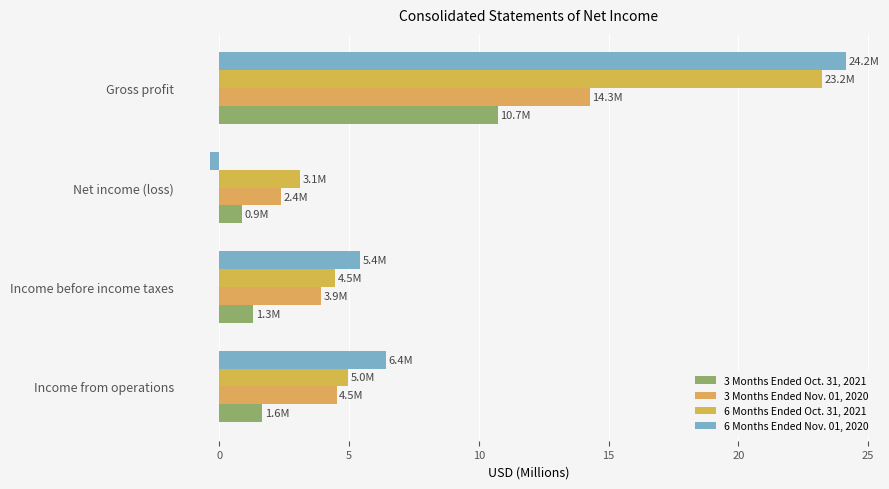

How many values in the 3 Months Ended Oct. 31, 2021 series are below 1?

1